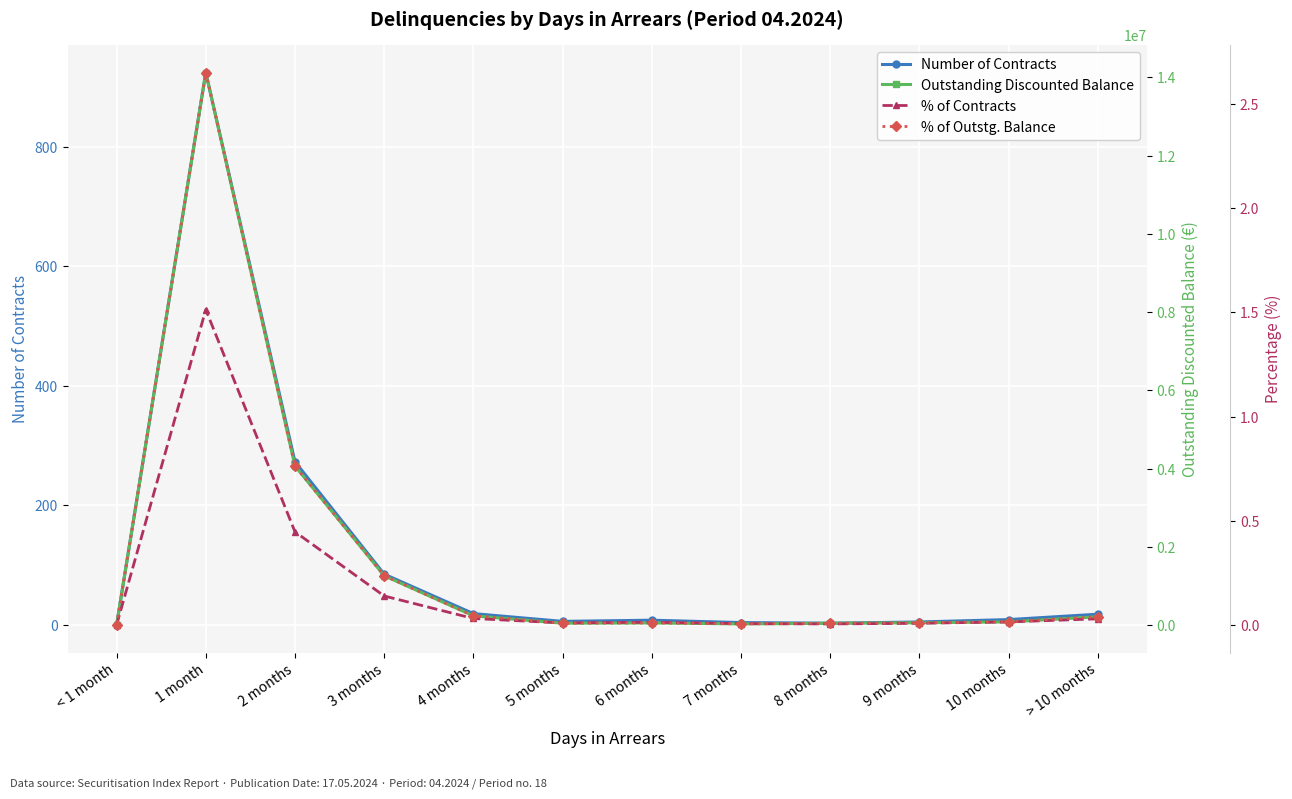

Reading right to left, what are all the values shown in this chart?

Number of Contracts: 18.0	9.0	5.0	3.0	4.0	8.0	6.0	19.0	85.0	273.0	924.0	0.0
Outstanding Discounted Balance: 208859.1	79738.2	55255.5	43794.9	27192.3	51760.2	45029.2	233800.4	1259277.4	4064112.7	14124452.9	0.0
% of Contracts: 0.0	0.0	0.0	0.0	0.0	0.0	0.0	0.0	0.1	0.4	1.5	0.0
% of Outstg. Balance: 0.0	0.0	0.0	0.0	0.0	0.0	0.0	0.0	0.2	0.8	2.7	0.0